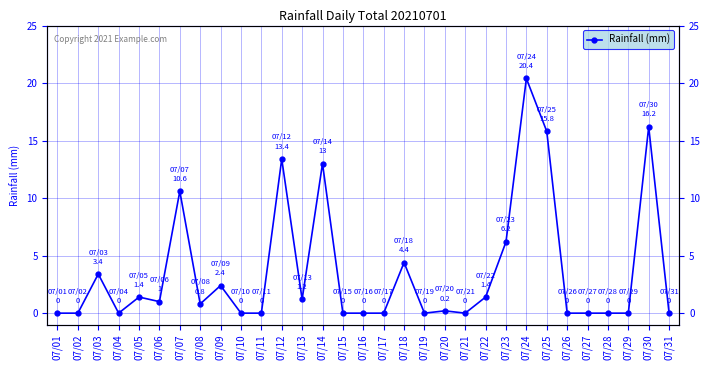

List the labels in order of value, smallest first.

07/01, 07/02, 07/04, 07/10, 07/11, 07/15, 07/16, 07/17, 07/19, 07/21, 07/26, 07/27, 07/28, 07/29, 07/31, 07/20, 07/08, 07/06, 07/13, 07/05, 07/22, 07/09, 07/03, 07/18, 07/23, 07/07, 07/14, 07/12, 07/25, 07/30, 07/24